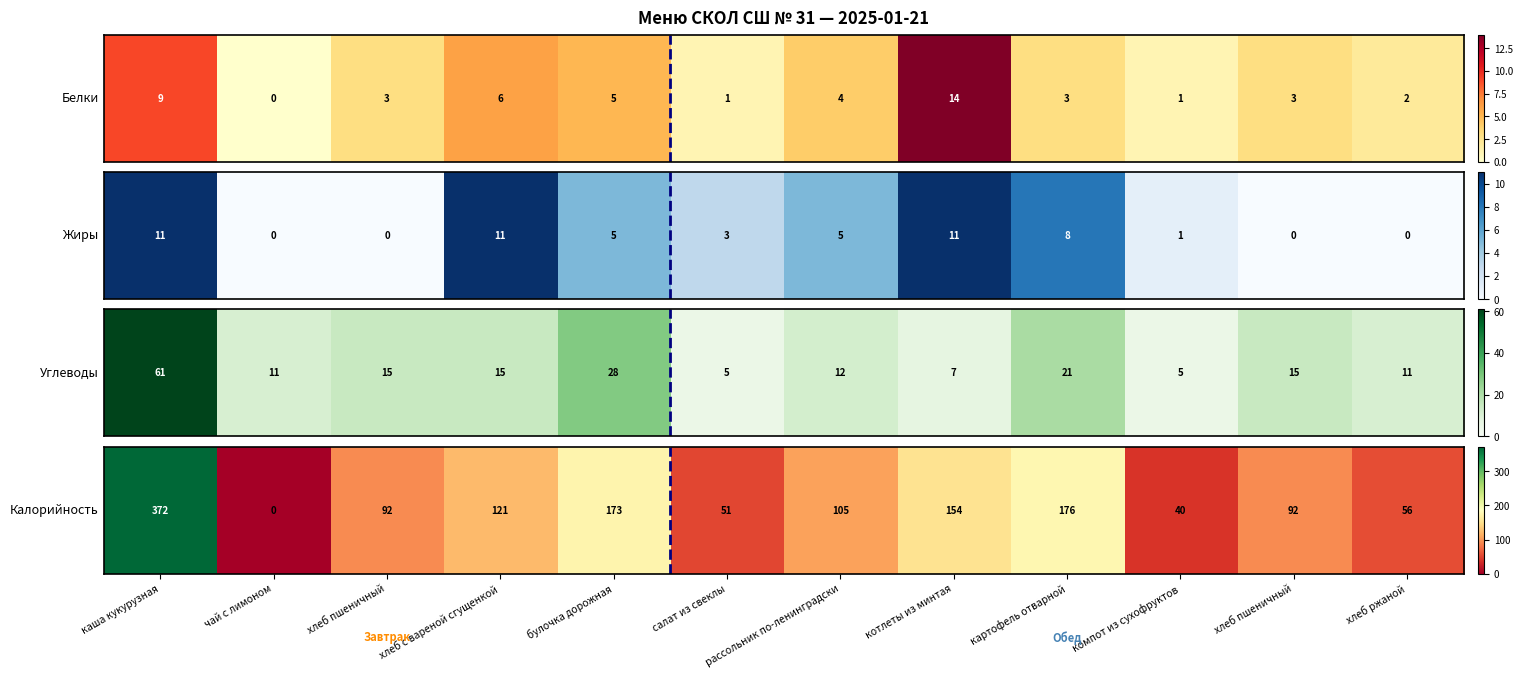

List the labels in order of value, largest first.

каша кукурузная, картофель отварной, булочка дорожная, котлеты из минтая, хлеб с вареной сгущенкой, рассольник по-ленинградски, хлеб пшеничный, хлеб пшеничный, хлеб ржаной, салат из свеклы, компот из сухофруктов, чай с лимоном